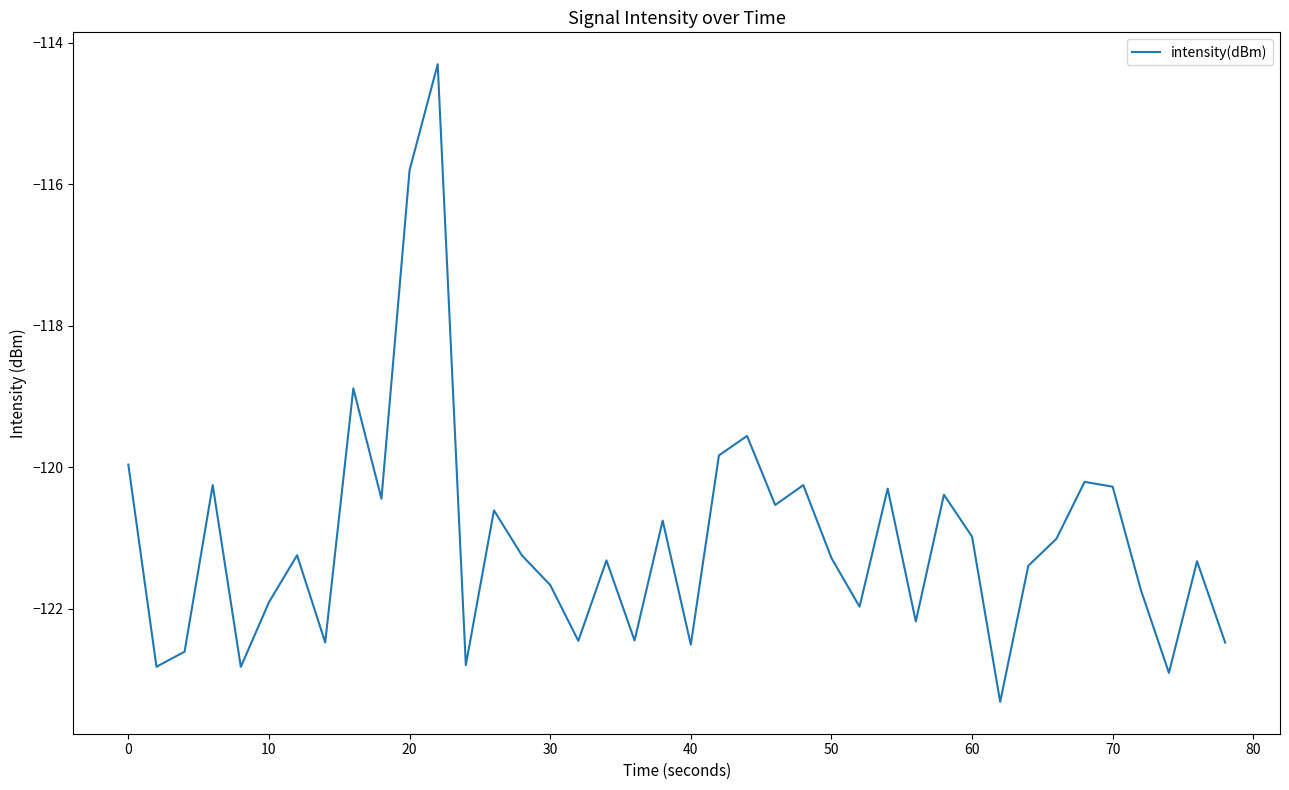

What is the minimum value shown in the chart?

-123.3